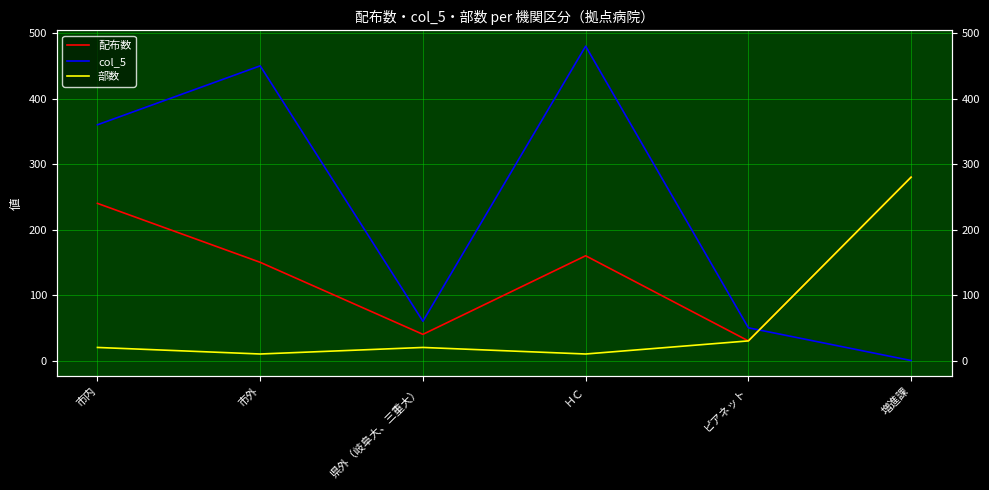

Where do 配布数 and col_5 first cross each other?

ピアネット and 増進課